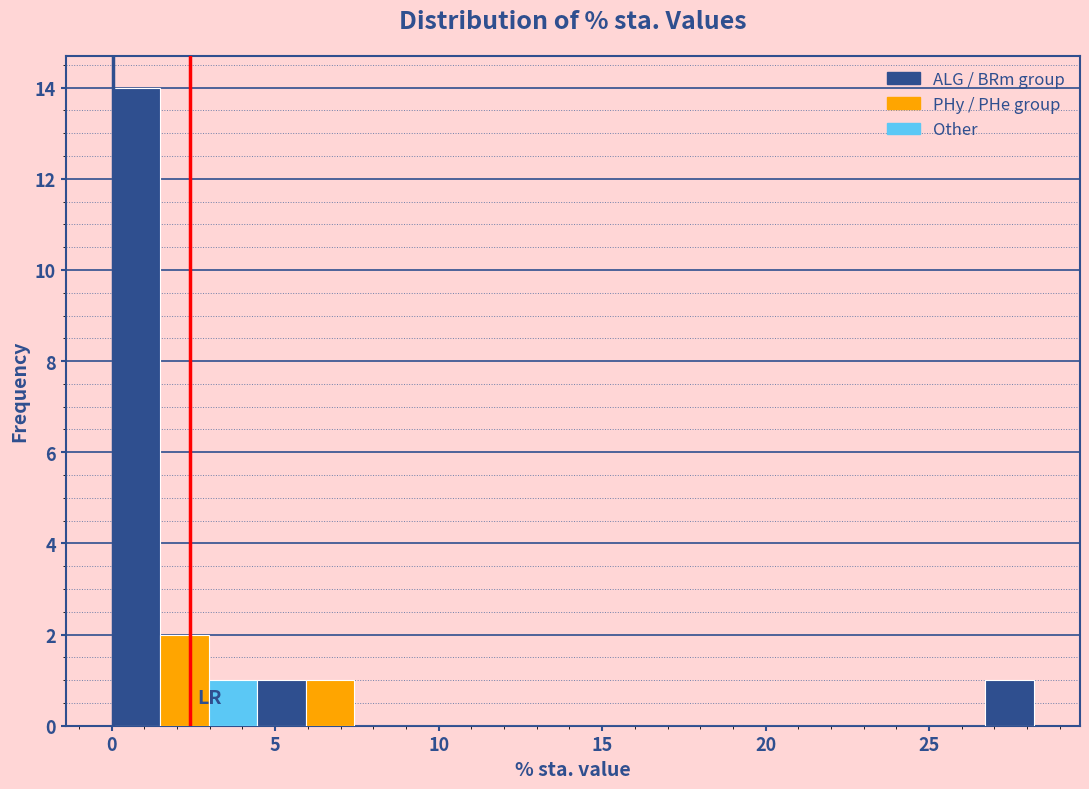

Around what value on the x-axis is the tallest bar? Give the approximate position of its centre, as read against the axis.

0.5